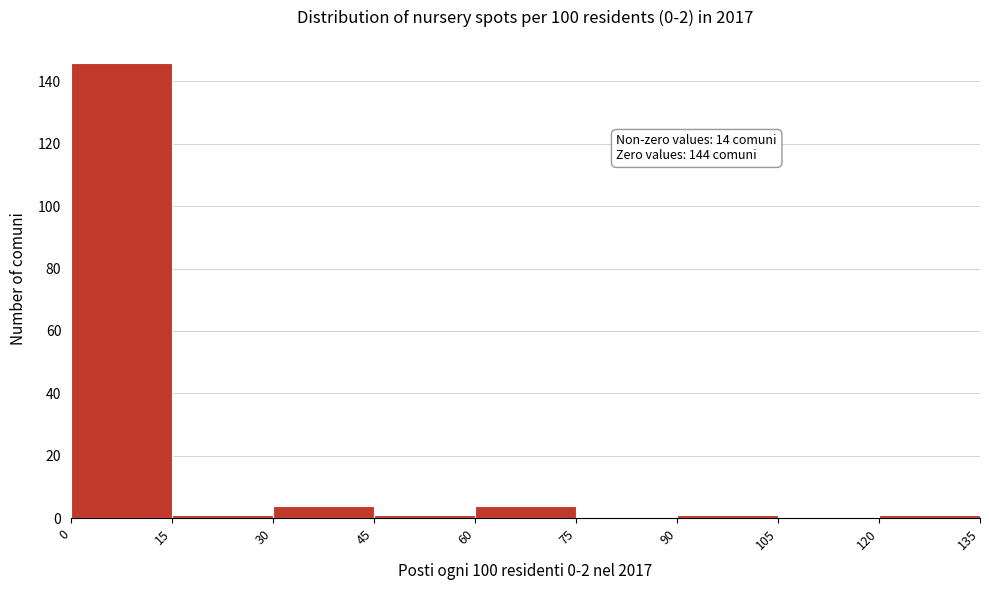

Which range on the x-axis has the tallest bar?

0 to 15